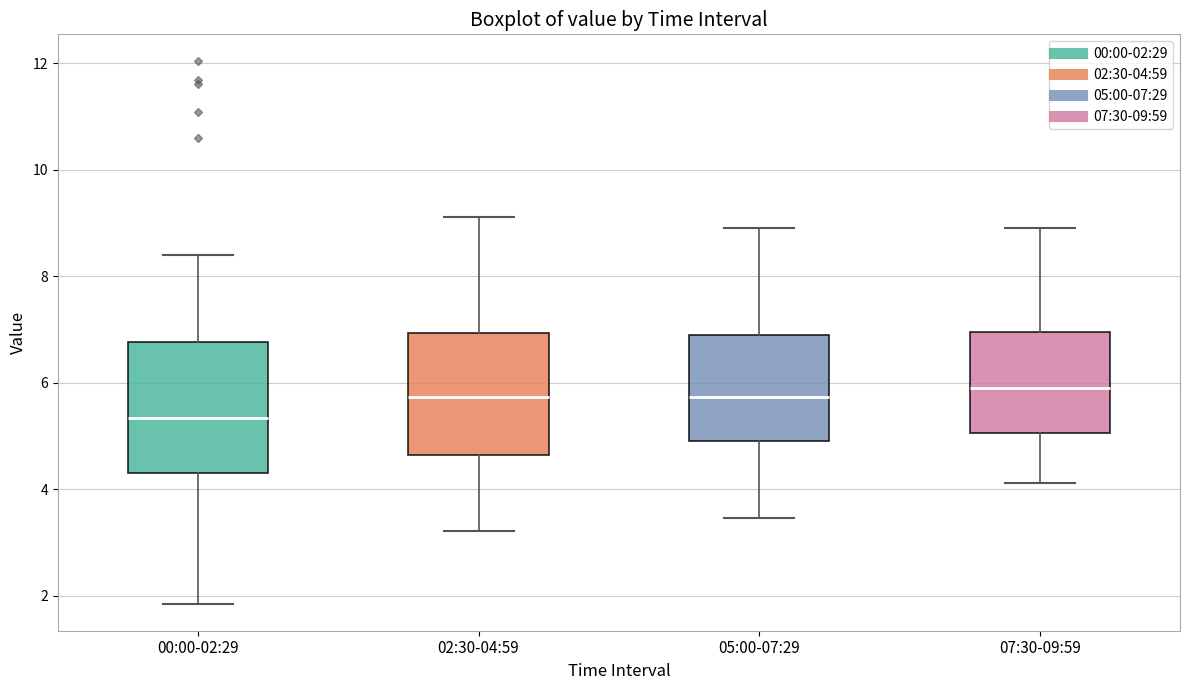

Reading left to right, transcribe this box plot: for each box, give where its median line is, the range the box spans, and where its two whiskers end, as read against the y-axis. The values are not printed on the chart, so give them approximately, as read against the axis.

00:00-02:29: median 5.4, box 4.4 to 6.8, whiskers 1.8 to 8.4
02:30-04:59: median 5.8, box 4.6 to 7.0, whiskers 3.2 to 9.2
05:00-07:29: median 5.8, box 4.8 to 6.8, whiskers 3.4 to 9.0
07:30-09:59: median 6.0, box 5.0 to 7.0, whiskers 4.2 to 9.0